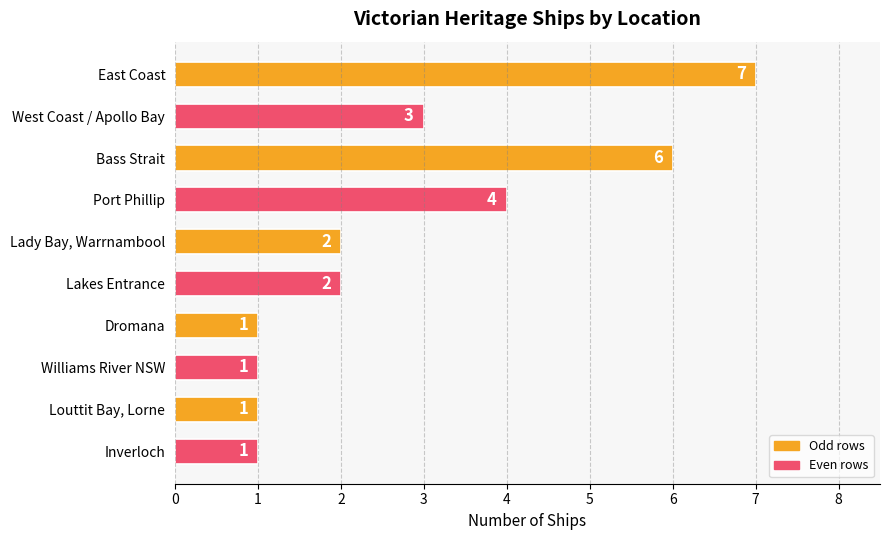

What is the difference between the maximum and minimum values?

6